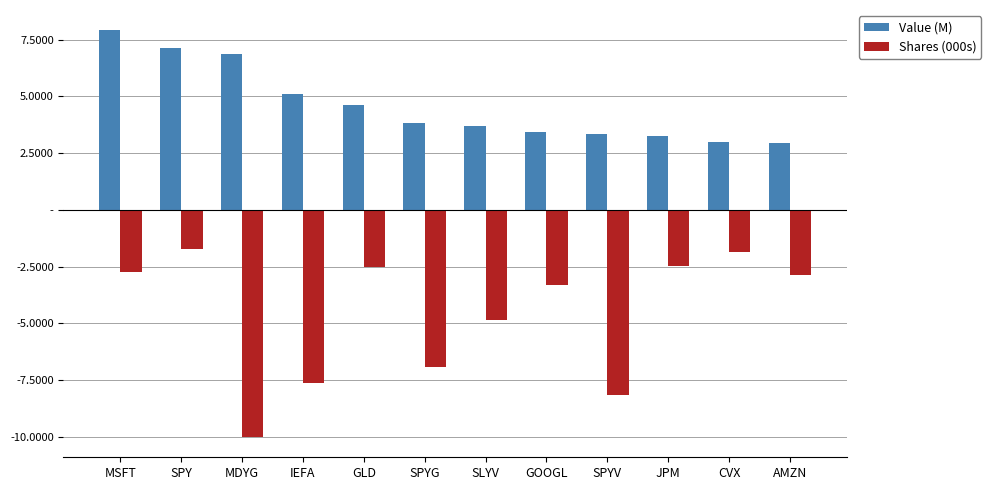

The Value (M) series shows 1.9 at MDYG. True or false?

False